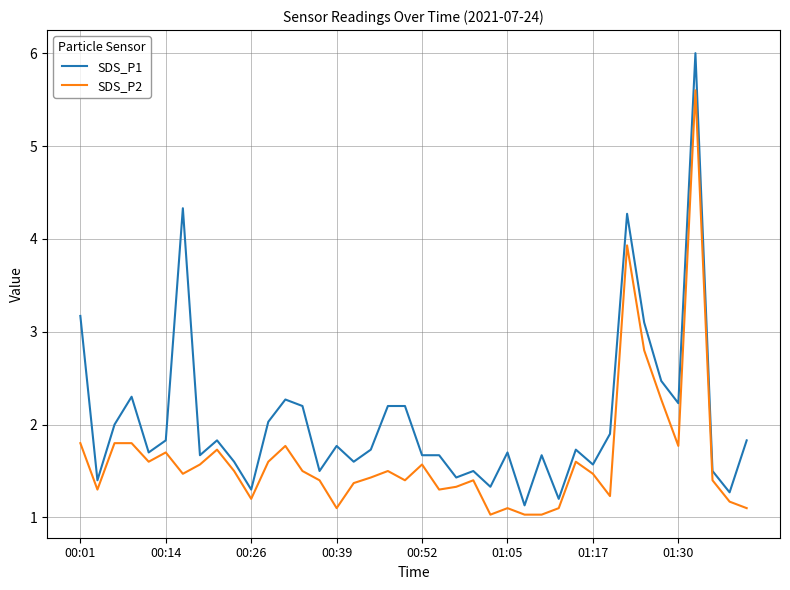

Which series has the largest range (max minus min)?

SDS_P1